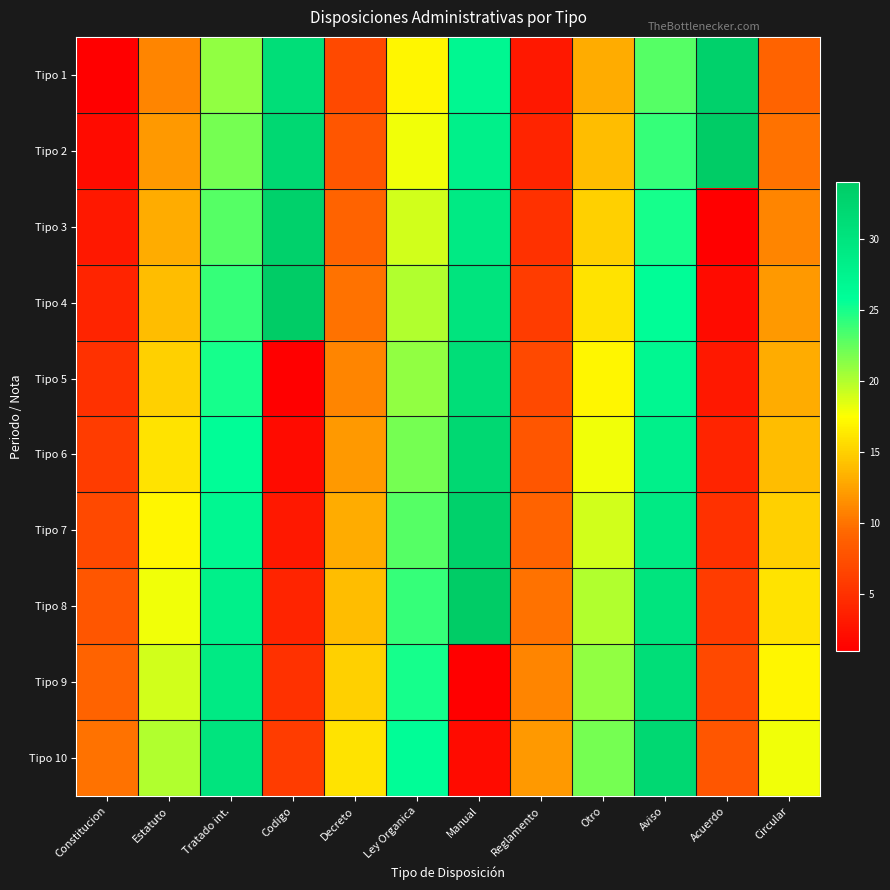

At Decreto, list the series in order from largest to smallest.

Tipo 10, Tipo 9, Tipo 8, Tipo 7, Tipo 6, Tipo 5, Tipo 4, Tipo 3, Tipo 2, Tipo 1